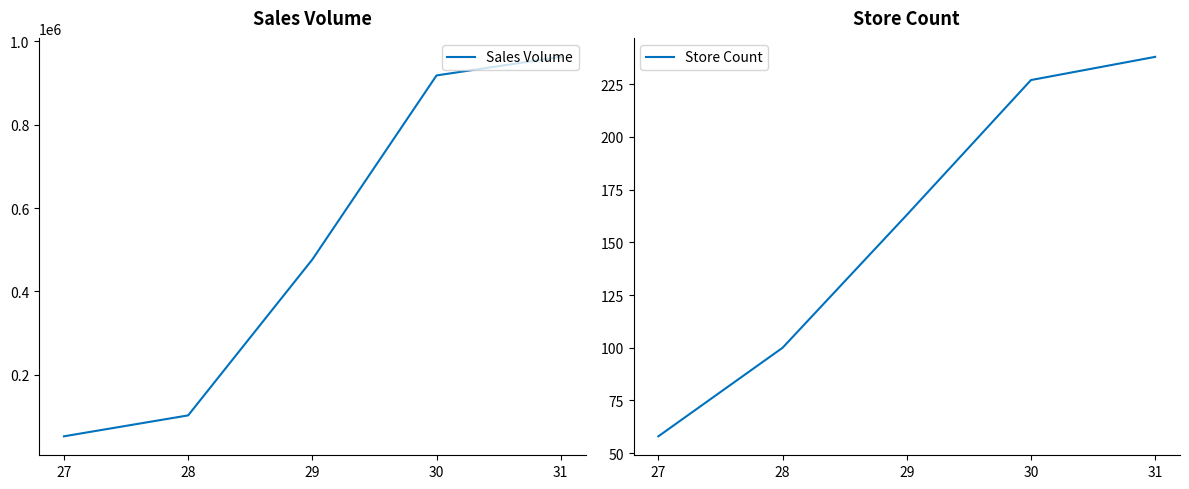

Is it true that Sales Volume equals 747637 at 29?

False